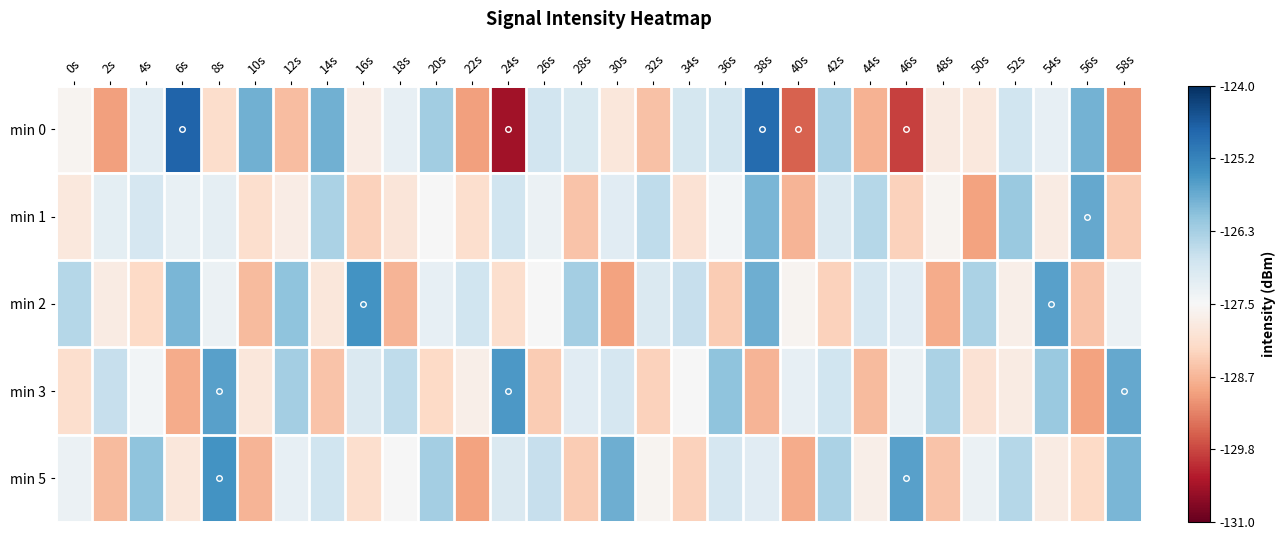

Rank the series at 24s from lowest to highest value.

min 0, min 2, min 5, min 1, min 3